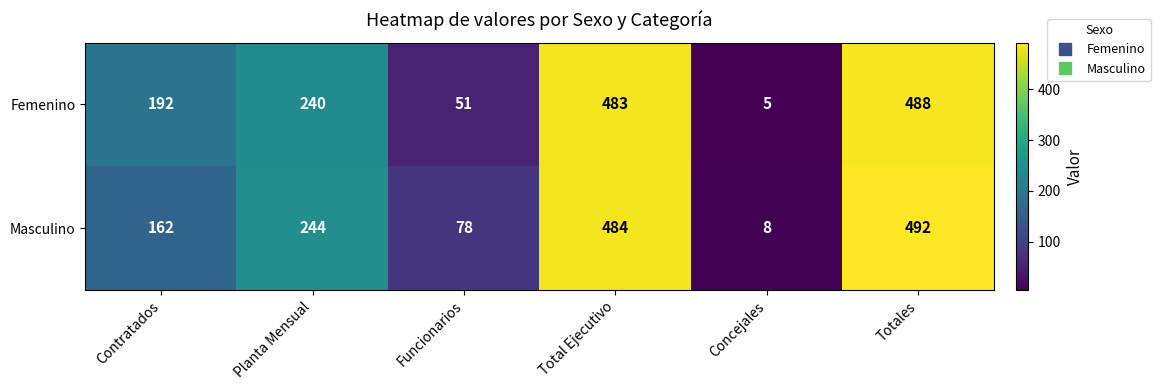

At which category is the sum across all series the highest?

Totales